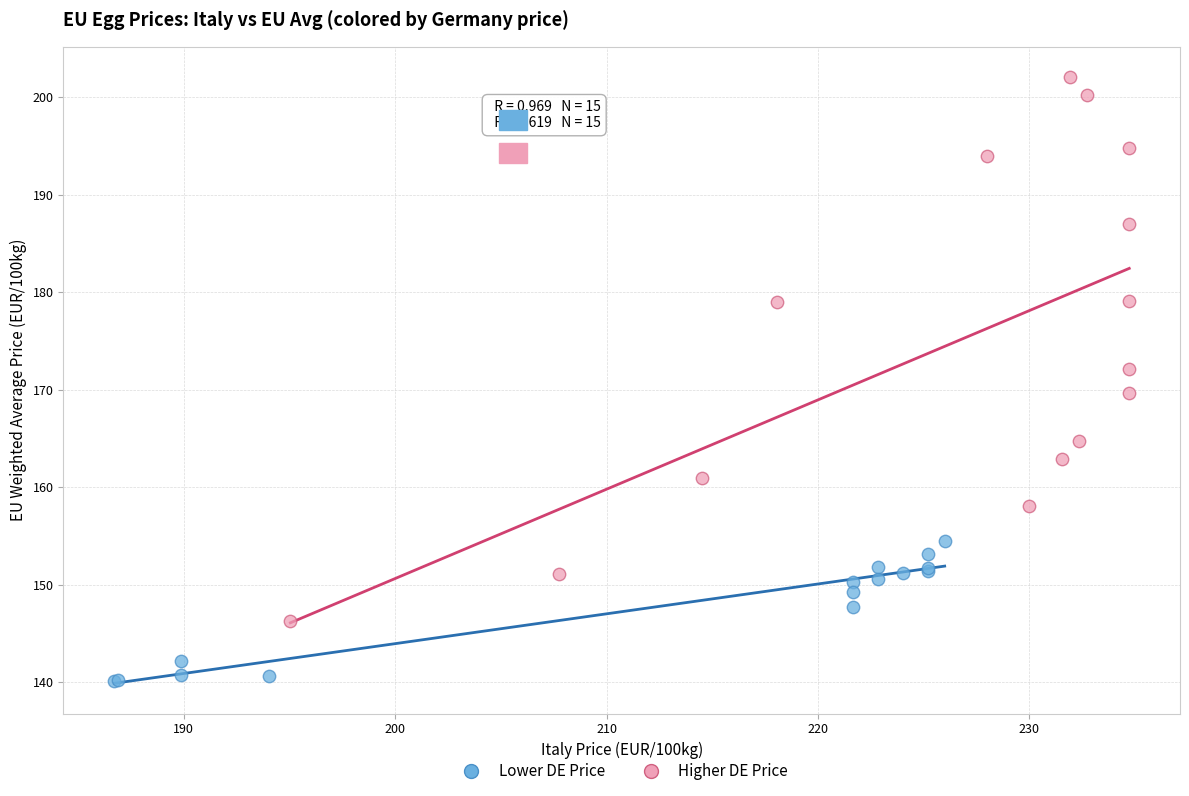

Which series reaches the minimum Y coordinate?

Lower DE Price